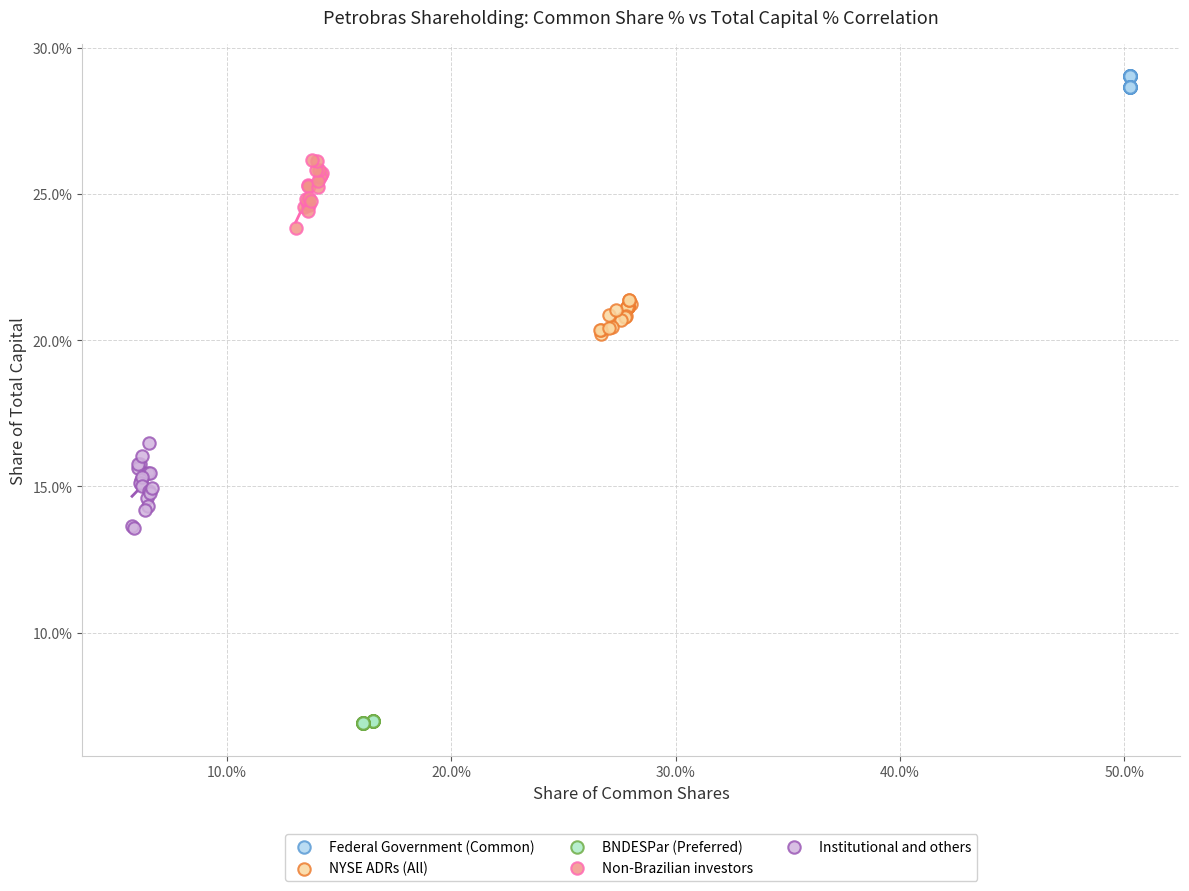

Which series reaches the minimum Y coordinate?

BNDESPar (Preferred)